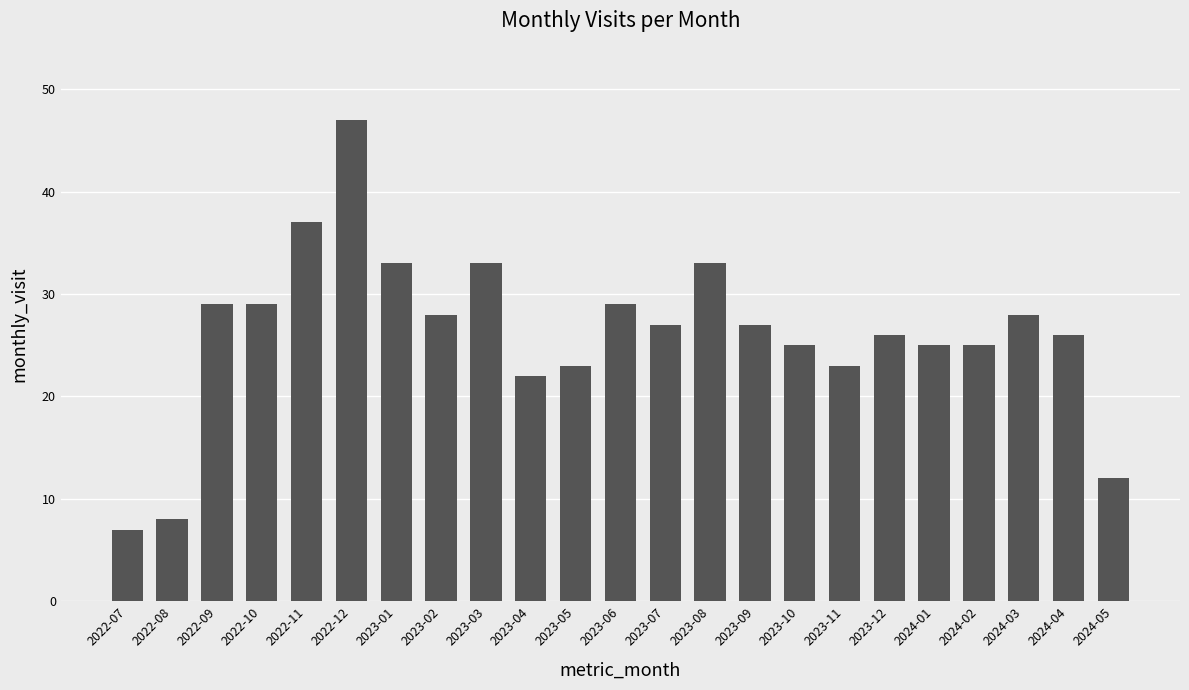

What is the average value?

26